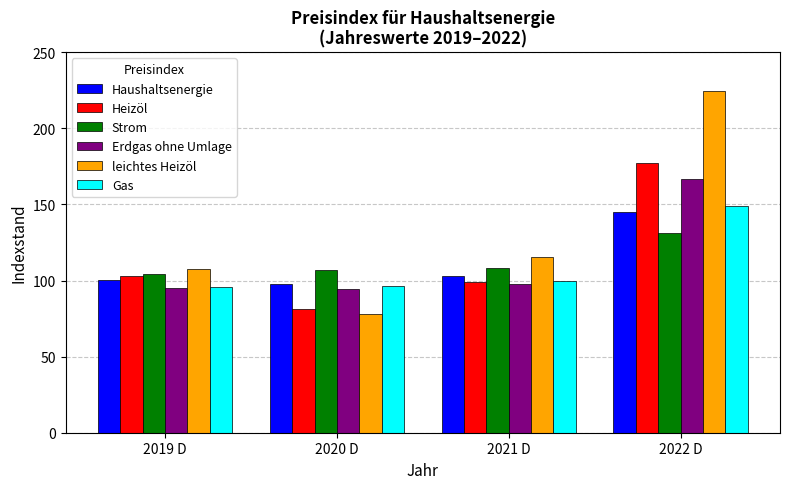

Rank the categories by leichtes Heizöl value from highest to lowest.

2022 D, 2021 D, 2019 D, 2020 D